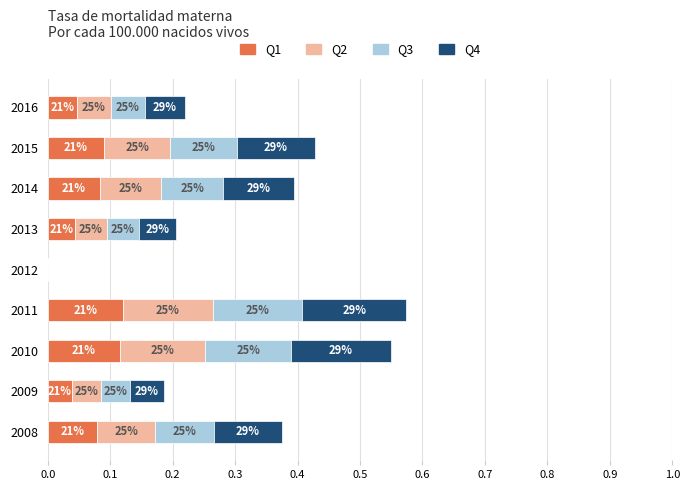

What is the value of the Q2 bar at the 9th from the left?

0.1